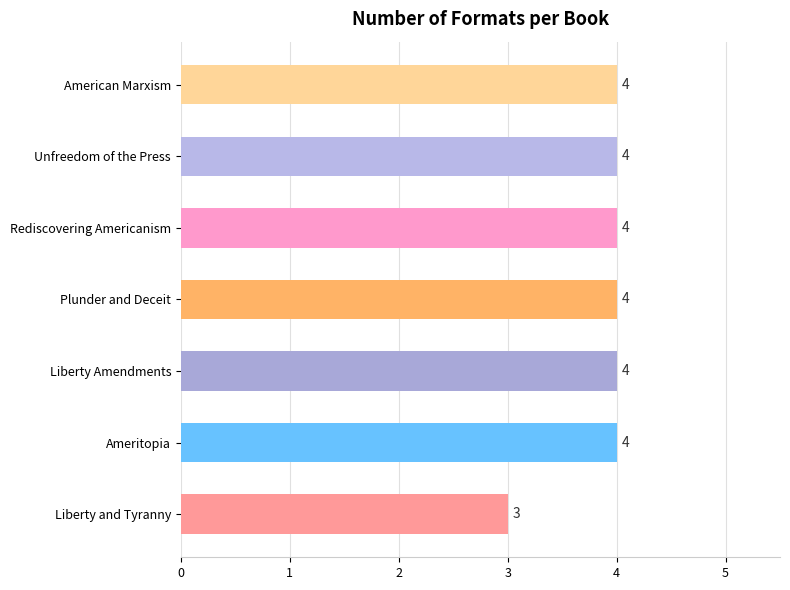

Reading bottom to top, extract all data points from this chart.

3	4	4	4	4	4	4